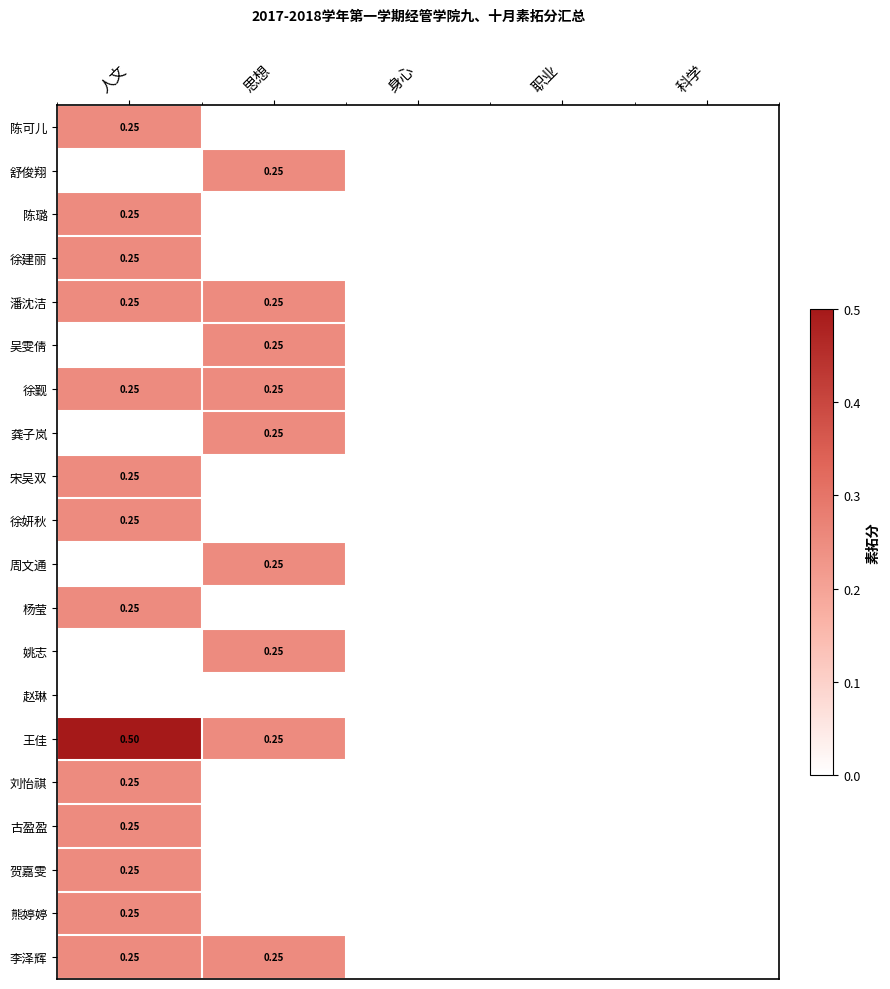

Rank the categories by 陈可儿 value from highest to lowest.

人文, 思想, 身心, 职业, 科学